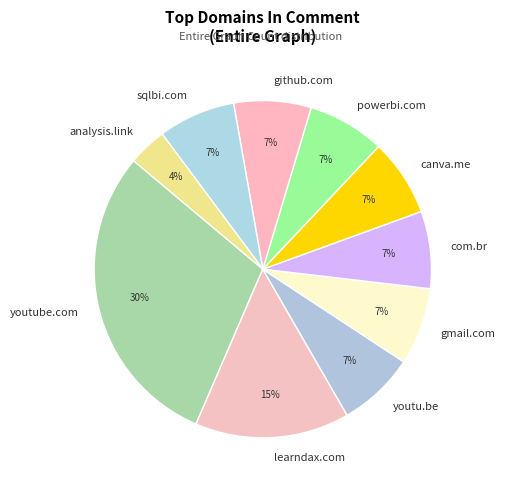

True or false: learndax.com accounts for 15% of the total.

True